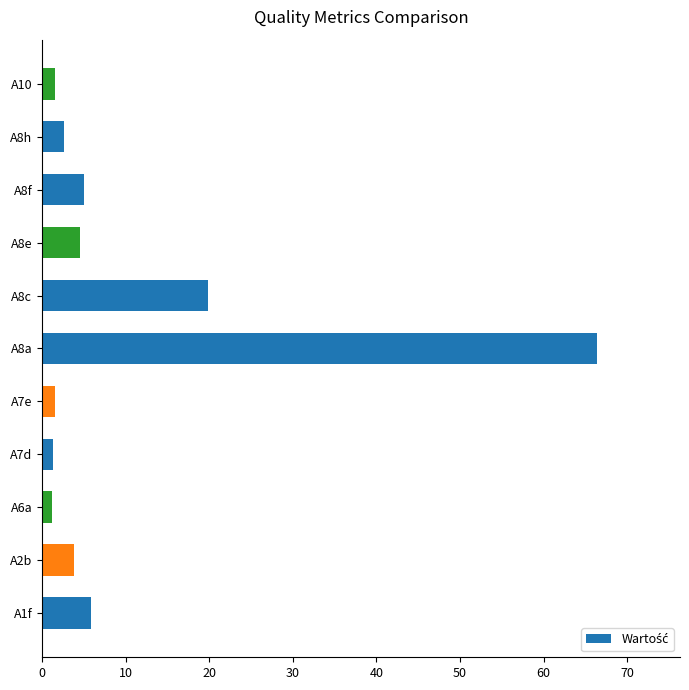

At which category does the chart reach its peak across all series?

A8a